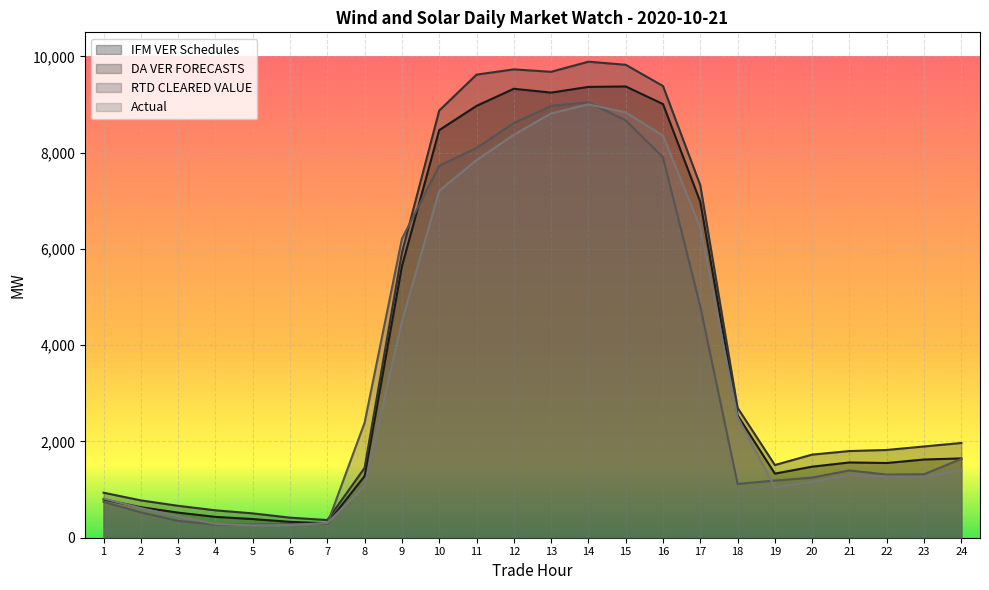

True or false: DA VER FORECASTS and RTD CLEARED VALUE cross at least once.

True